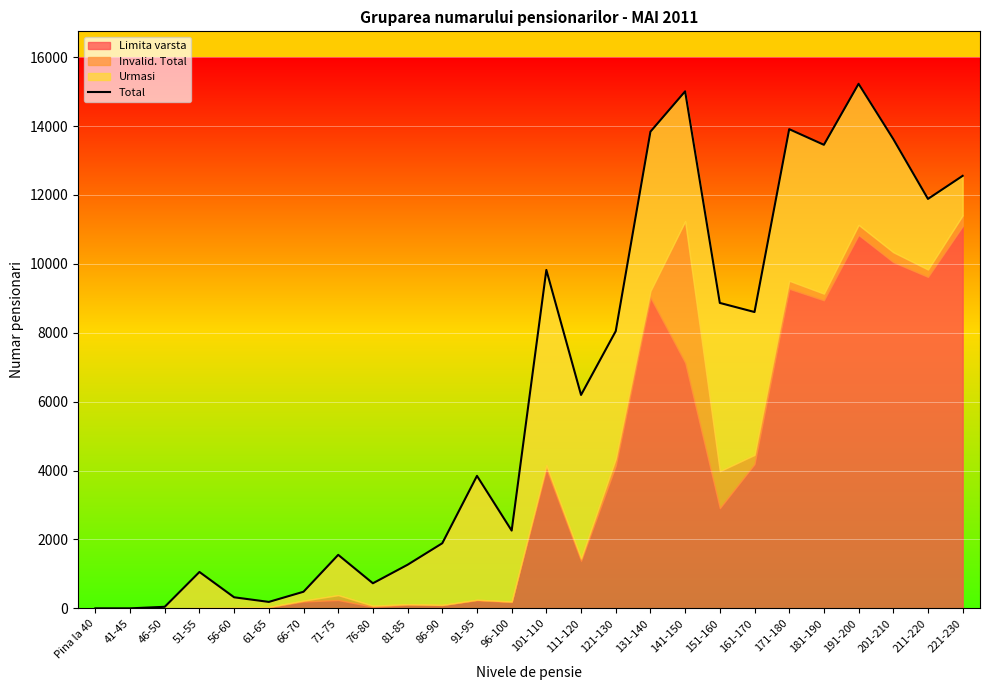

Rank the categories by value from lowest to highest.

Pina la 40, 41-45, 46-50, 61-65, 56-60, 66-70, 76-80, 51-55, 81-85, 71-75, 86-90, 96-100, 91-95, 111-120, 121-130, 161-170, 151-160, 101-110, 211-220, 221-230, 181-190, 201-210, 131-140, 171-180, 141-150, 191-200